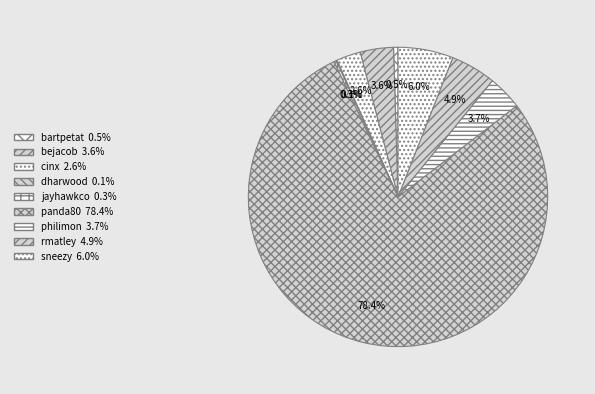

Count the number of slices in the pie.

9